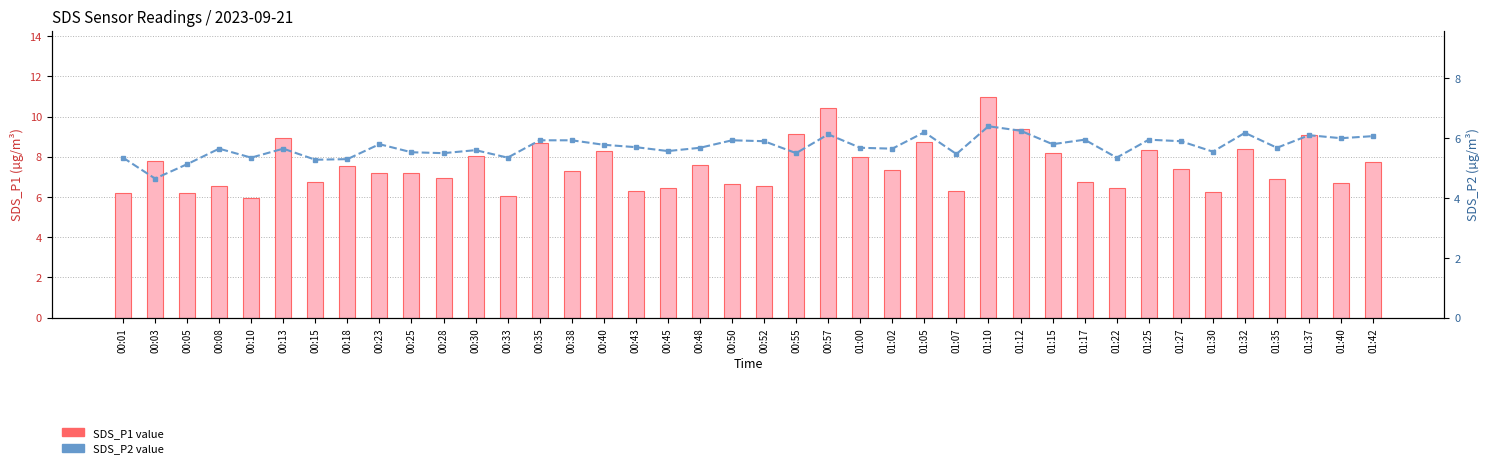

What is the lowest value of the SDS_P1 series?

6.0